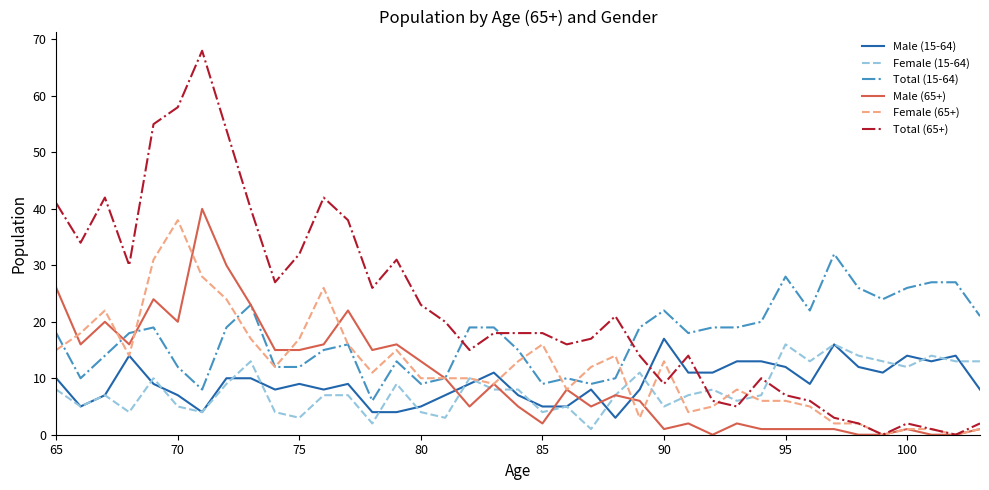

How many lines are shown in the chart?

6